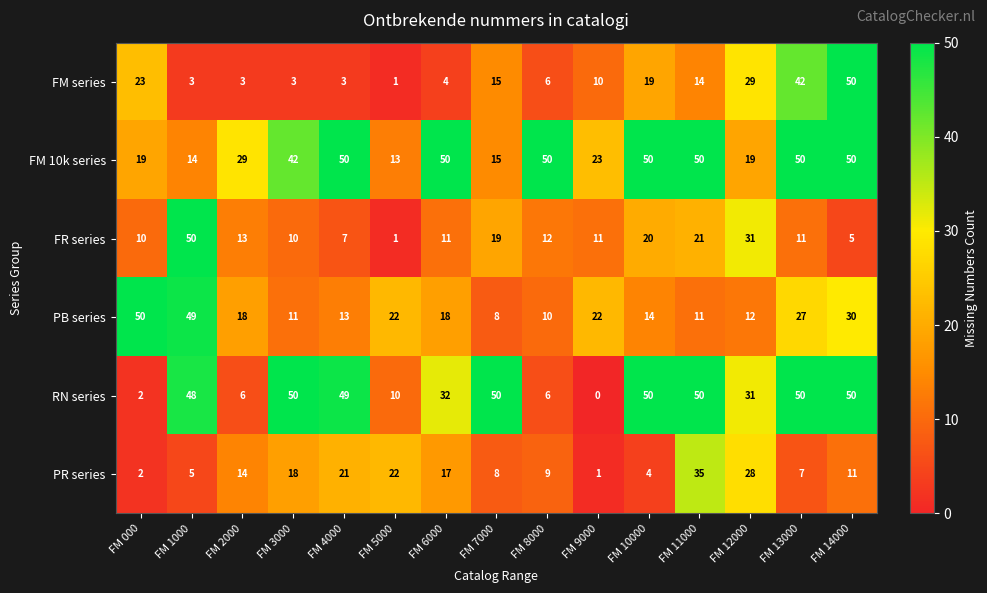

Which series has the largest total across all categories?

FM 10k series